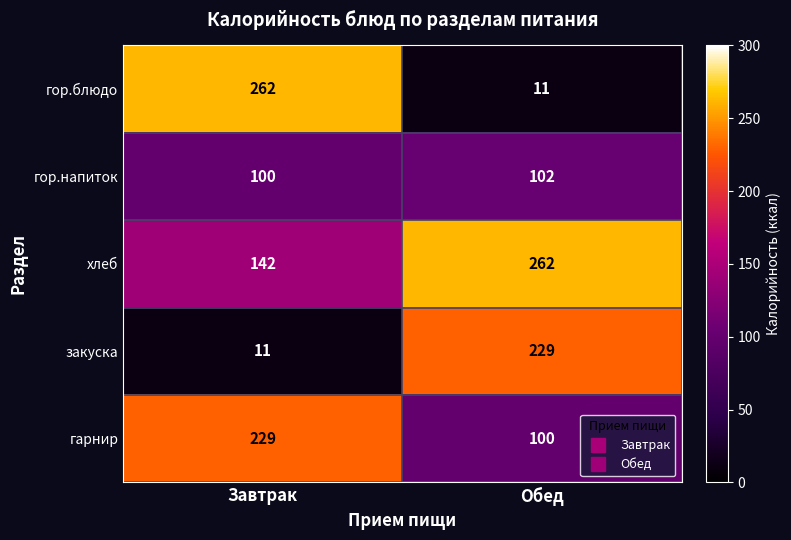

True or false: закуска has a value of 16 at Завтрак.

False